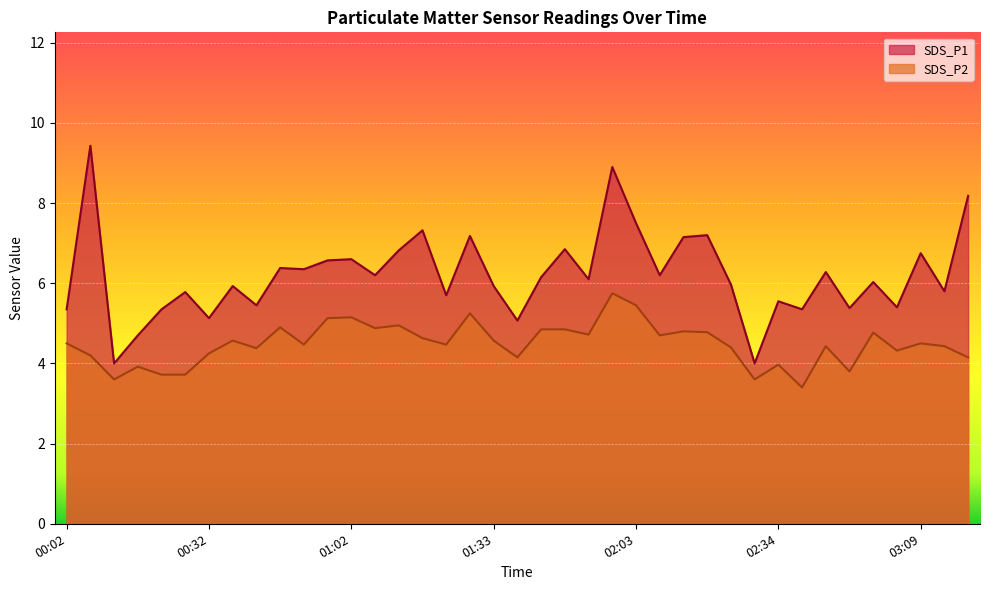

What is the difference between the SDS_P2 values at 02:44 and 01:02?

0.7